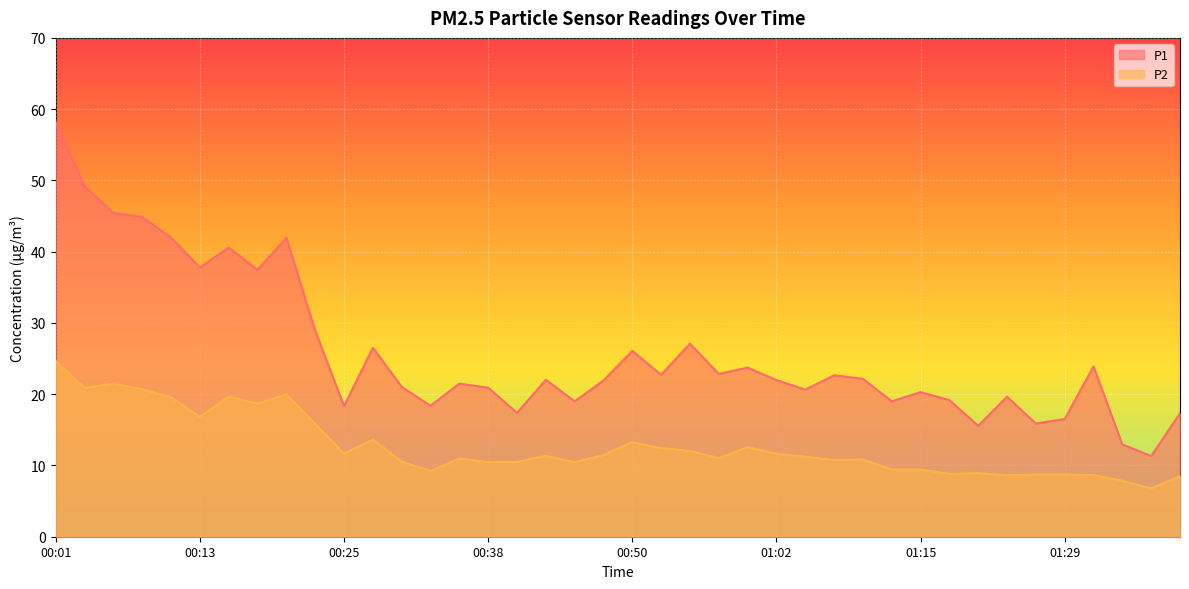

Is it true that P2 equals 8.1 at 00:28?

False